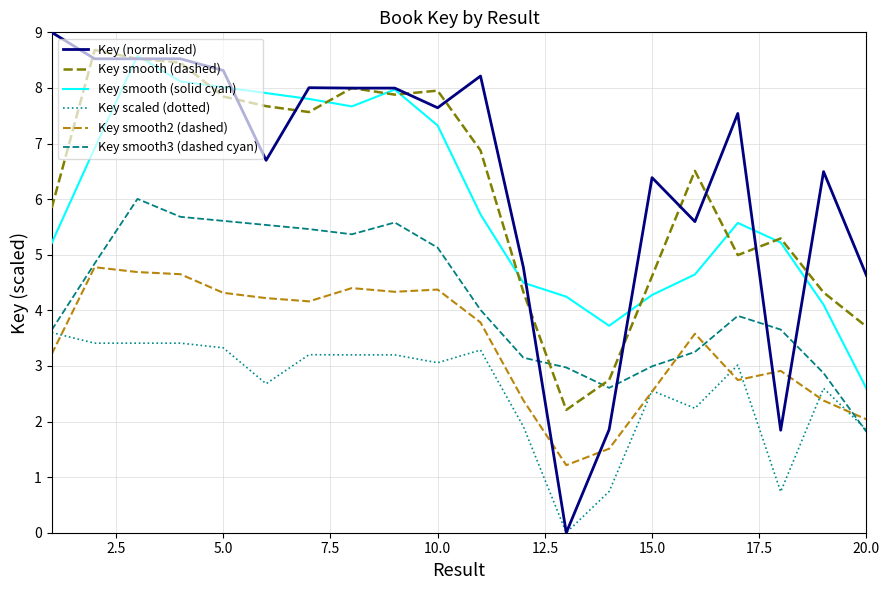

Which series has the widest spread of values?

Key (normalized)